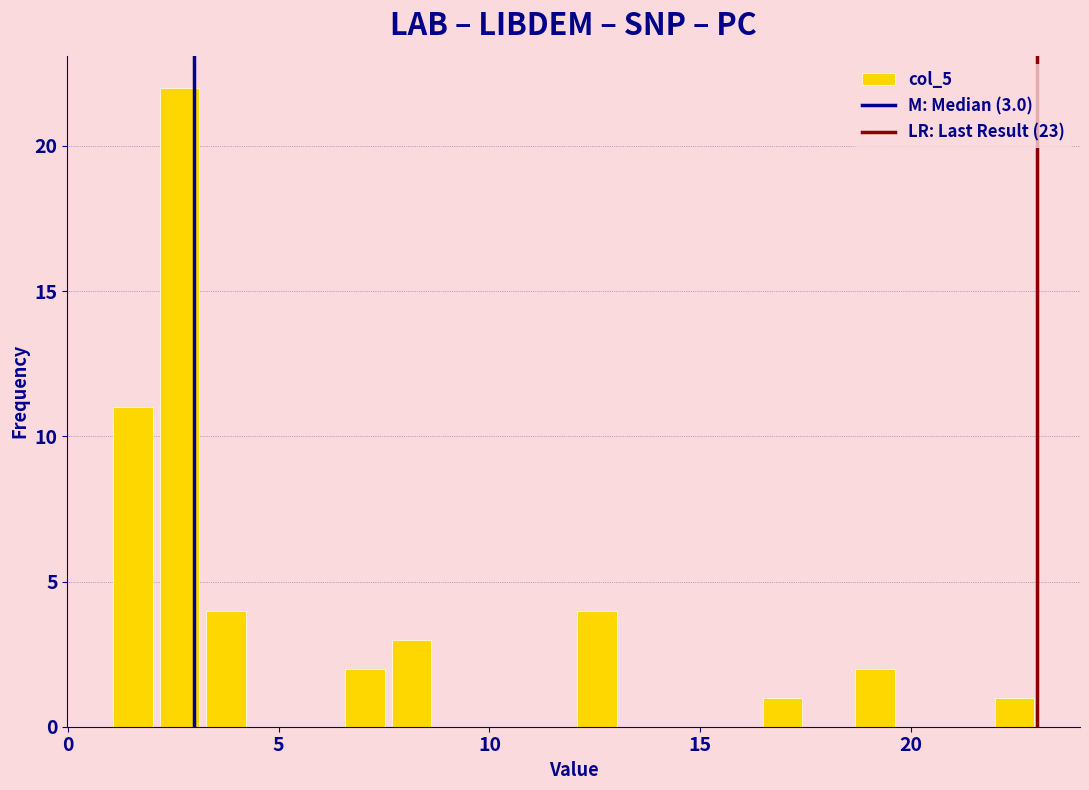

Around what value on the x-axis is the tallest bar? Give the approximate position of its centre, as read against the axis.

2.5